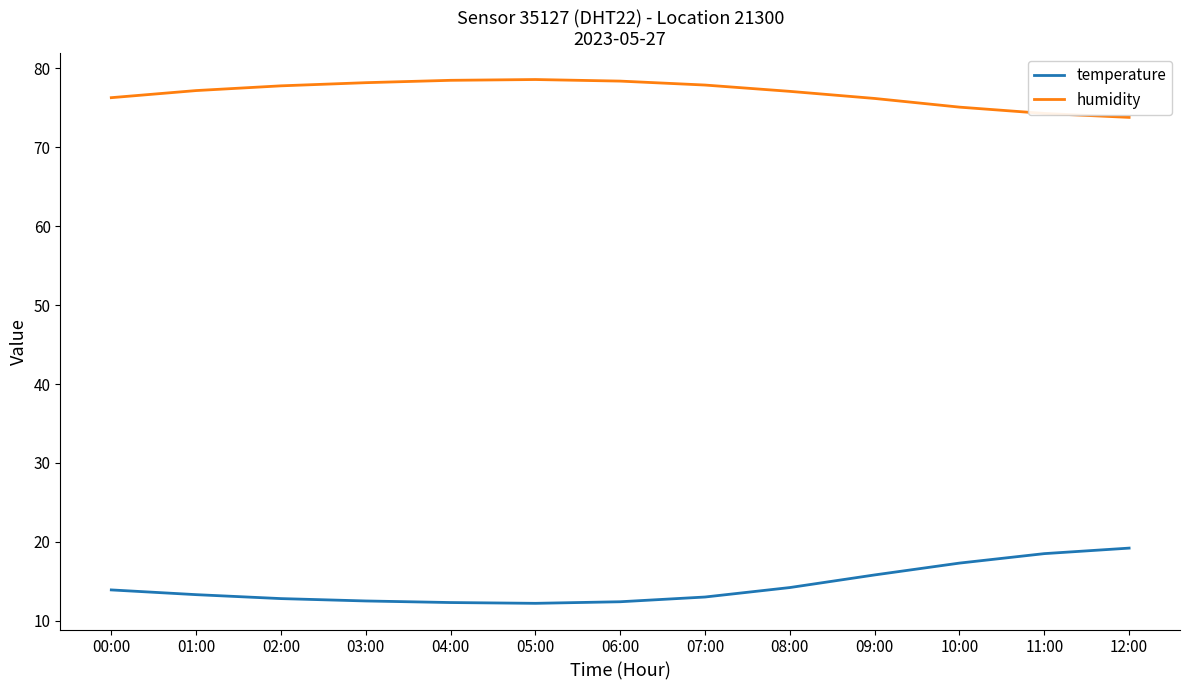

What is the total value across all series at 07:00?

90.9